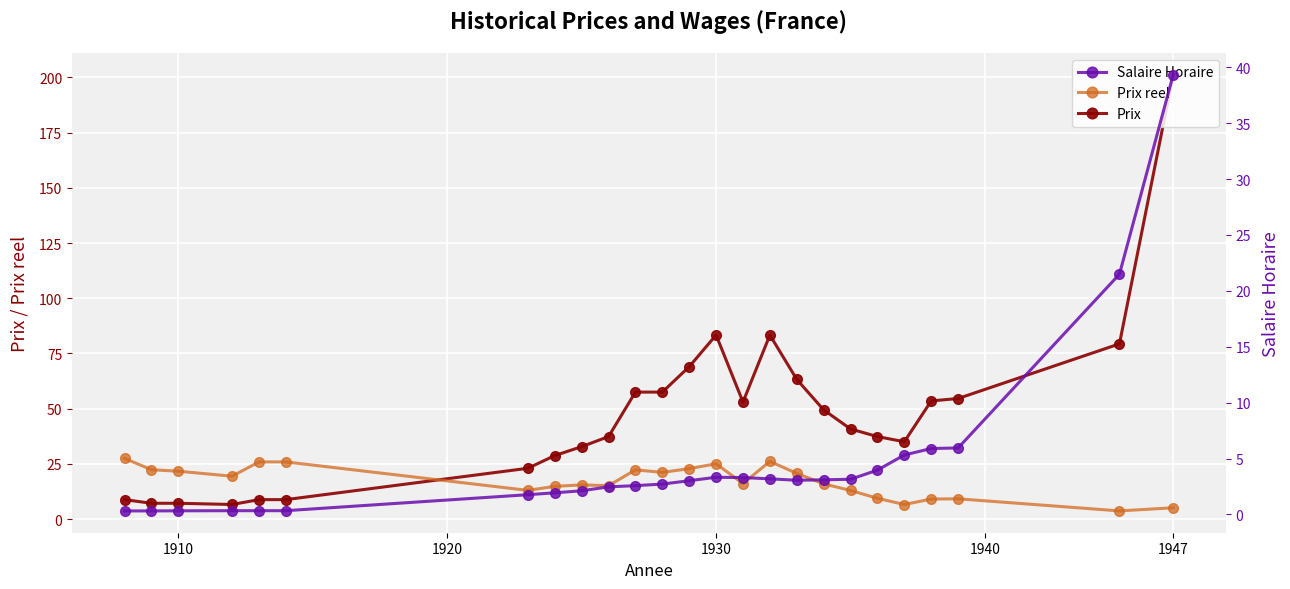

How many lines are shown in the chart?

3